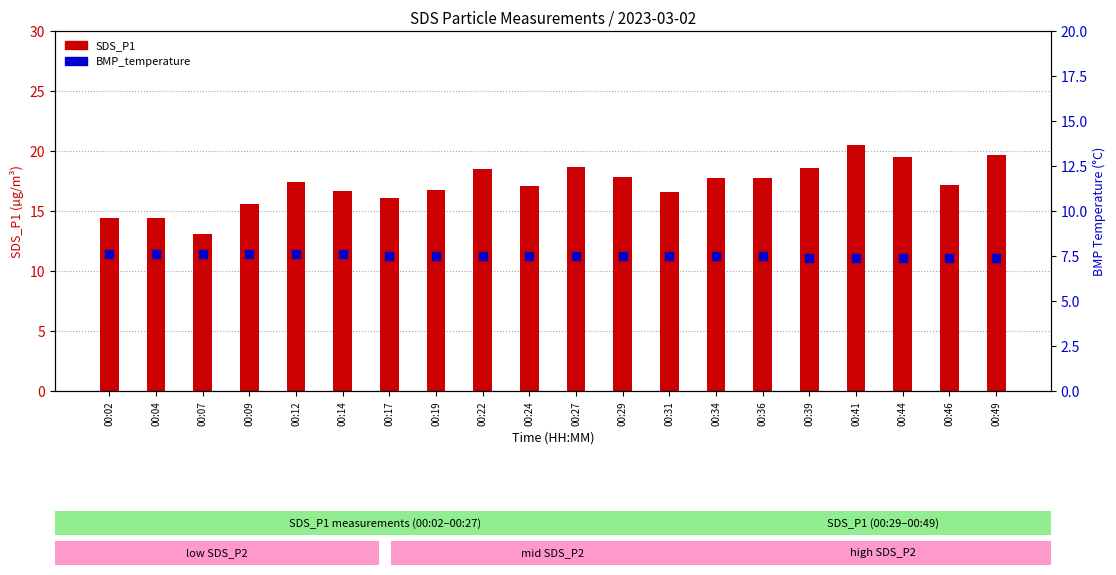

Which series has the widest spread of Y values?

SDS_P1